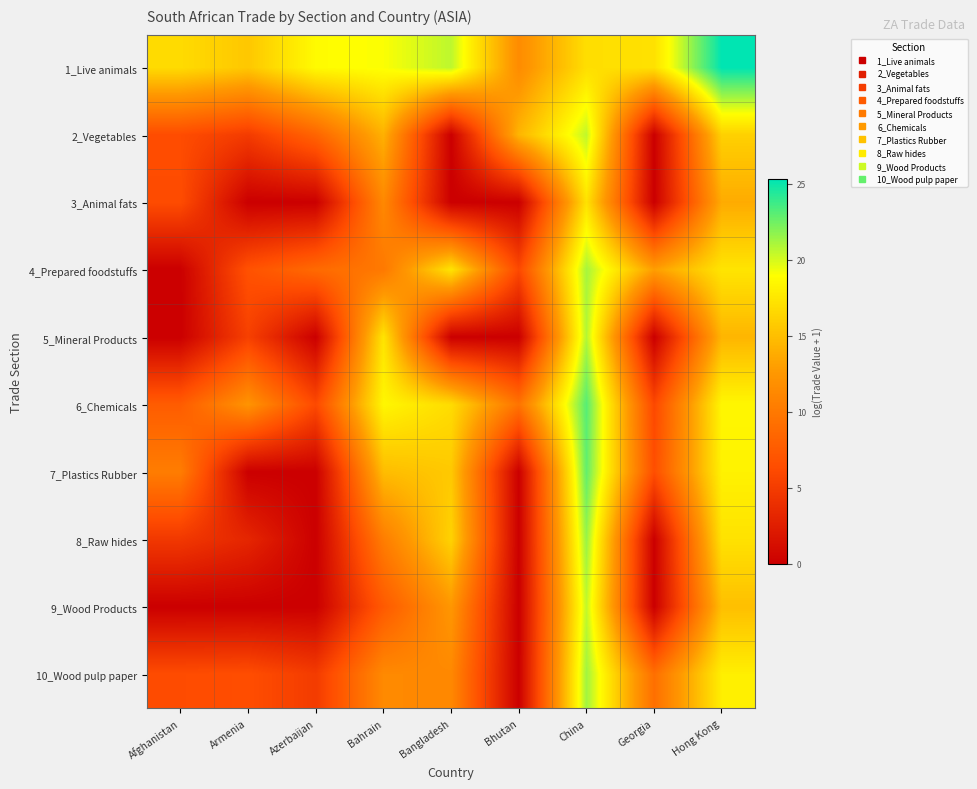

Reading left to right, transcribe all the data shown in this chart.

1_Live animals: Afghanistan=16.7	Armenia=15.5	Azerbaijan=18.7	Bahrain=19.0	Bangladesh=20.6	Bhutan=11.6	China=16.9	Georgia=17.1	Hong Kong=25.3
2_Vegetables: Afghanistan=6.3	Armenia=4.9	Azerbaijan=8.3	Bahrain=14.1	Bangladesh=0.0	Bhutan=14.4	China=20.5	Georgia=0.0	Hong Kong=16.1
3_Animal fats: Afghanistan=6.3	Armenia=0.0	Azerbaijan=0.0	Bahrain=11.3	Bangladesh=0.0	Bhutan=0.0	China=17.2	Georgia=0.0	Hong Kong=13.8
4_Prepared foodstuffs: Afghanistan=0.0	Armenia=6.8	Azerbaijan=8.8	Bahrain=10.0	Bangladesh=17.3	Bhutan=6.0	China=21.2	Georgia=13.0	Hong Kong=17.3
5_Mineral Products: Afghanistan=0.0	Armenia=5.4	Azerbaijan=0.0	Bahrain=17.3	Bangladesh=0.0	Bhutan=0.0	China=20.8	Georgia=0.0	Hong Kong=14.4
6_Chemicals: Afghanistan=7.7	Armenia=12.2	Azerbaijan=6.1	Bahrain=18.4	Bangladesh=16.8	Bhutan=9.6	China=23.1	Georgia=6.0	Hong Kong=18.5
7_Plastics Rubber: Afghanistan=10.4	Armenia=0.0	Azerbaijan=0.0	Bahrain=14.9	Bangladesh=15.6	Bhutan=0.0	China=22.8	Georgia=6.5	Hong Kong=18.2
8_Raw hides: Afghanistan=4.7	Armenia=3.2	Azerbaijan=0.0	Bahrain=10.4	Bangladesh=16.2	Bhutan=0.0	China=21.5	Georgia=0.0	Hong Kong=17.2
9_Wood Products: Afghanistan=0.0	Armenia=0.0	Azerbaijan=0.0	Bahrain=7.5	Bangladesh=12.5	Bhutan=0.0	China=20.5	Georgia=0.0	Hong Kong=15.0
10_Wood pulp paper: Afghanistan=6.3	Armenia=6.5	Azerbaijan=4.9	Bahrain=11.4	Bangladesh=11.3	Bhutan=0.0	China=21.3	Georgia=9.2	Hong Kong=18.0